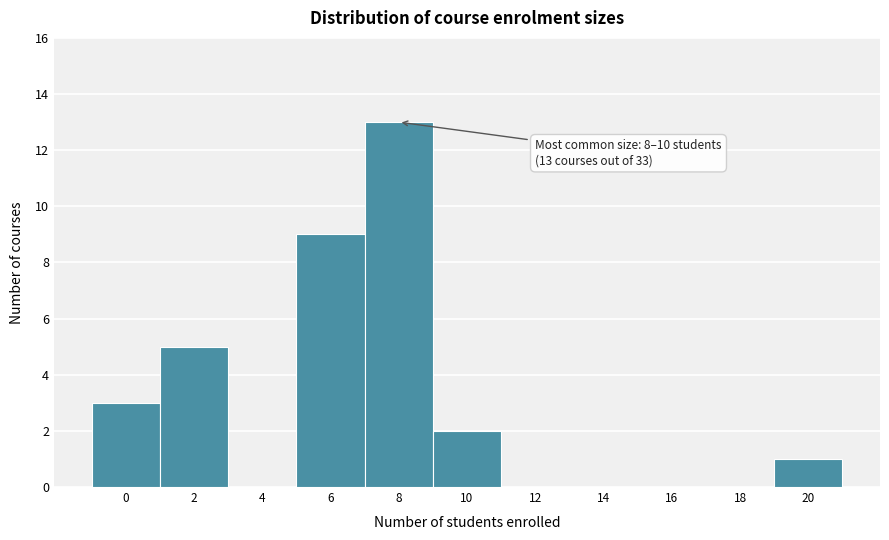

Reading left to right, transcribe all the data shown in this chart.

0=3	2=5	4=0	6=9	8=13	10=2	12=0	14=0	16=0	18=0	20=1